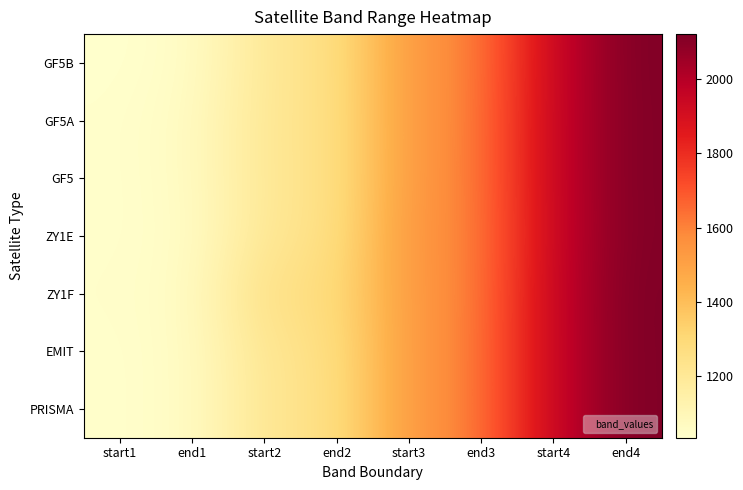

What is the spread (max minus min) of values at start2?

60